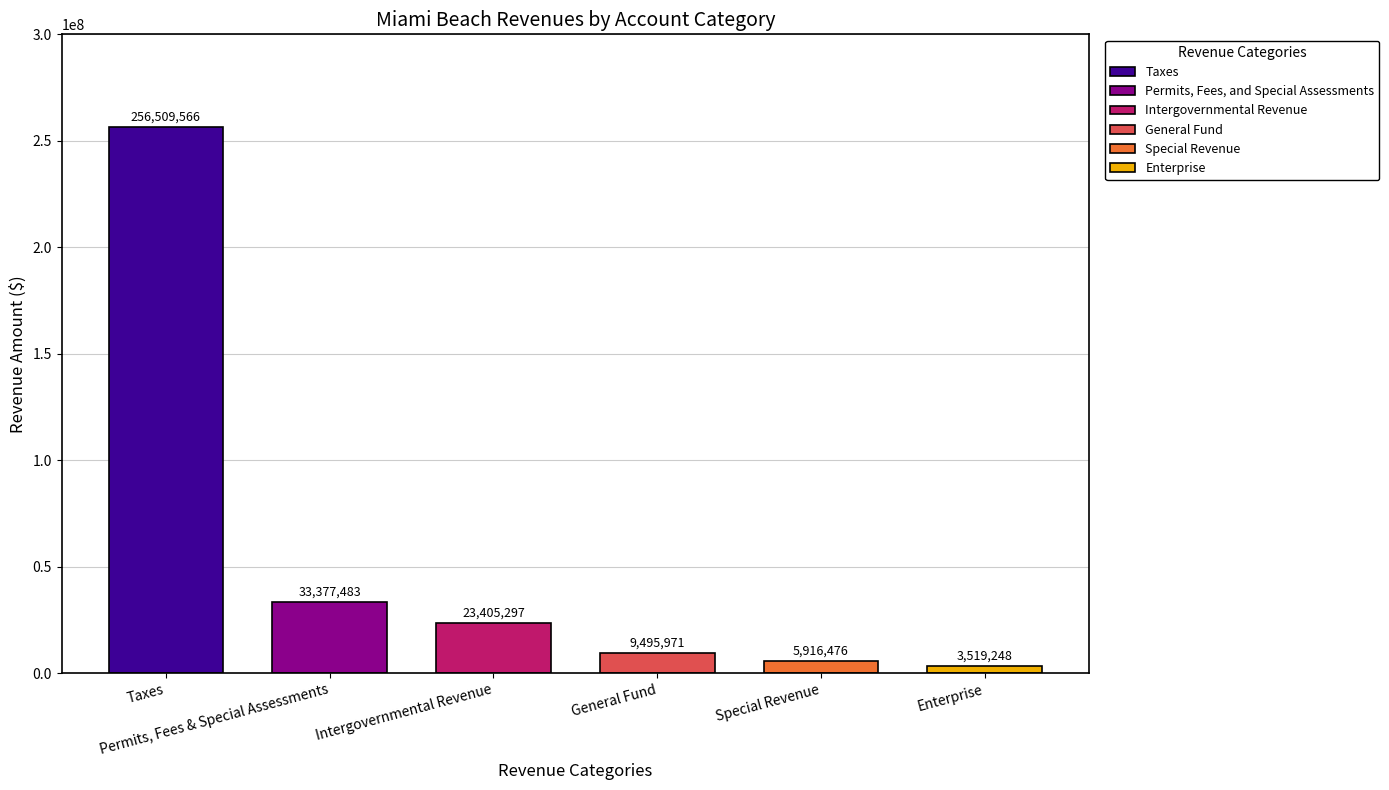

What is the average value?

55370674